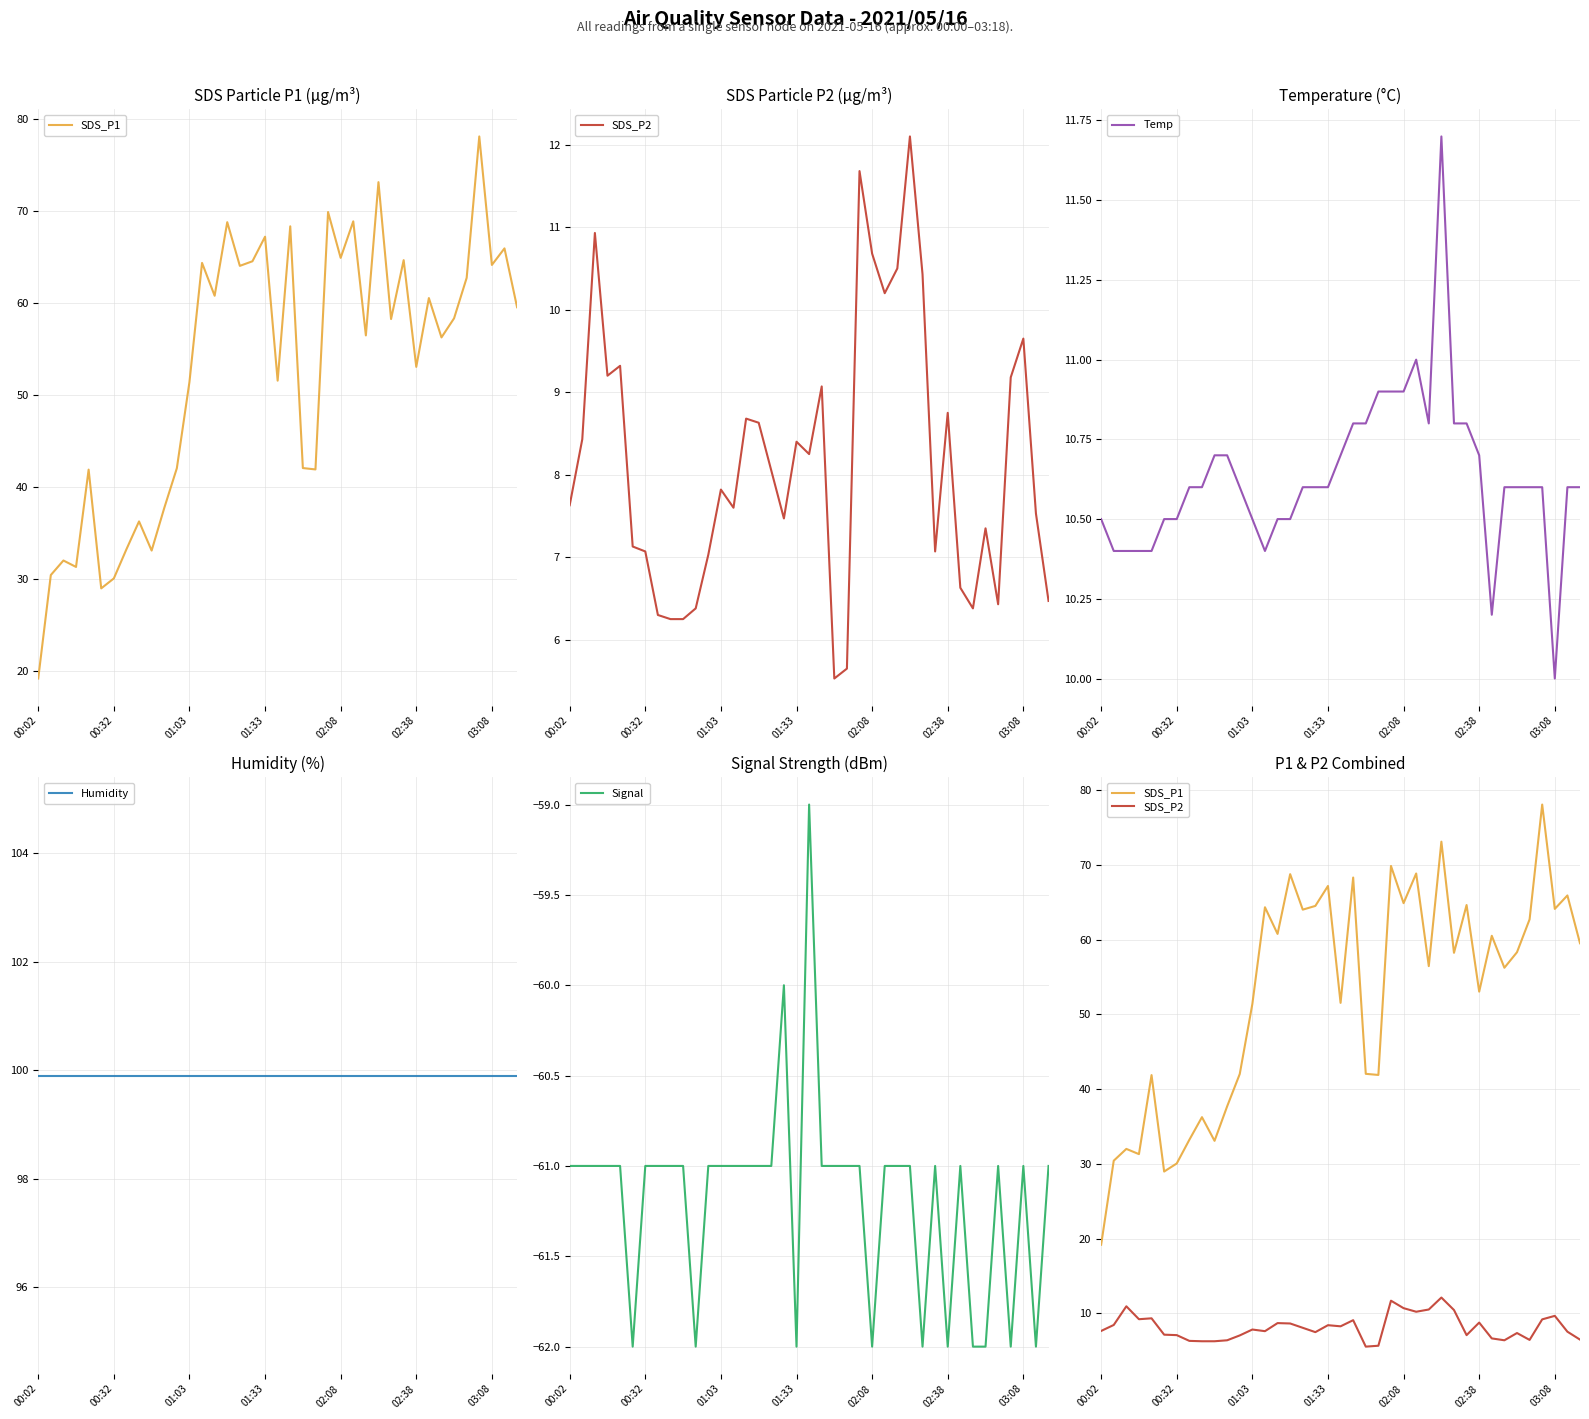

How many interior local peaks does the Temp series have?

2